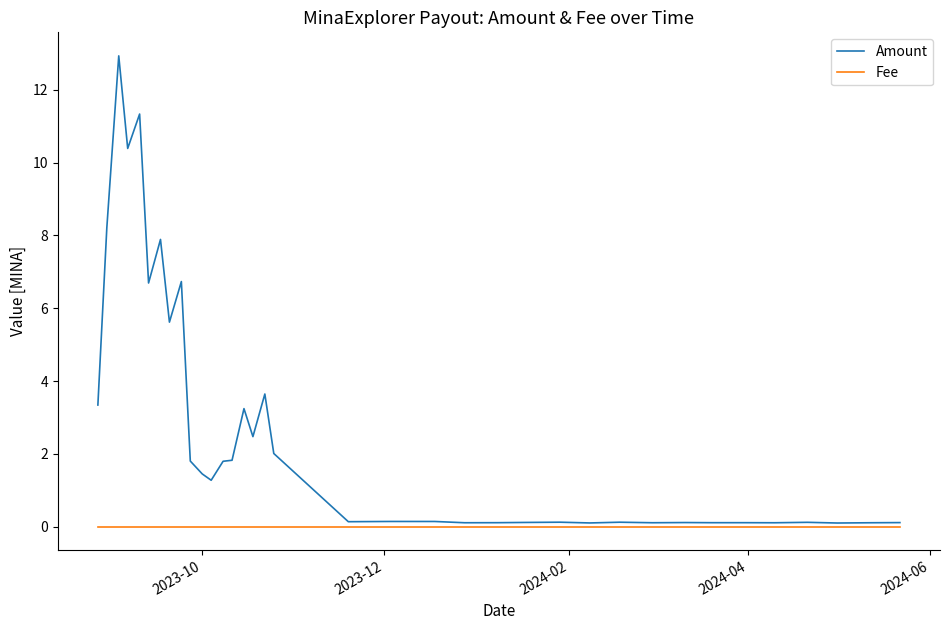

List the series in order of their overall mean, lowest first.

Fee, Amount